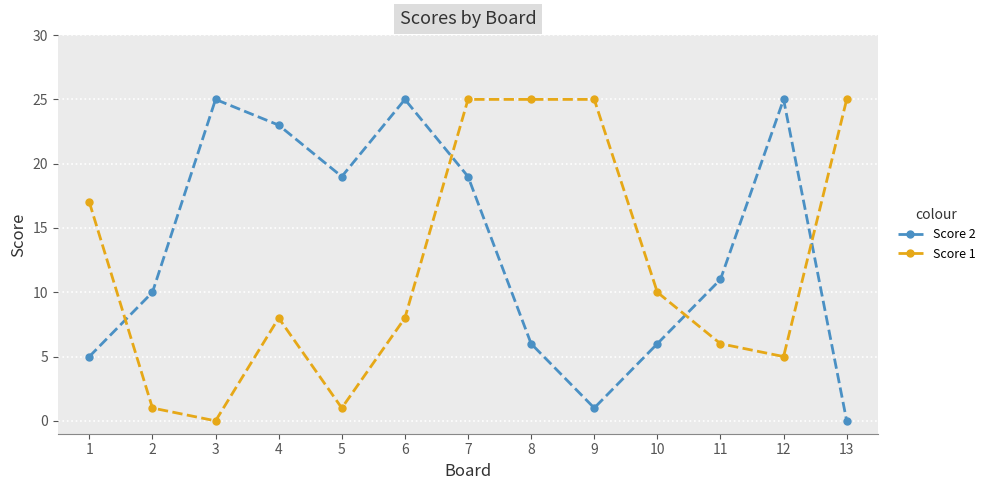

What is the sum of all Score 2 values?

175